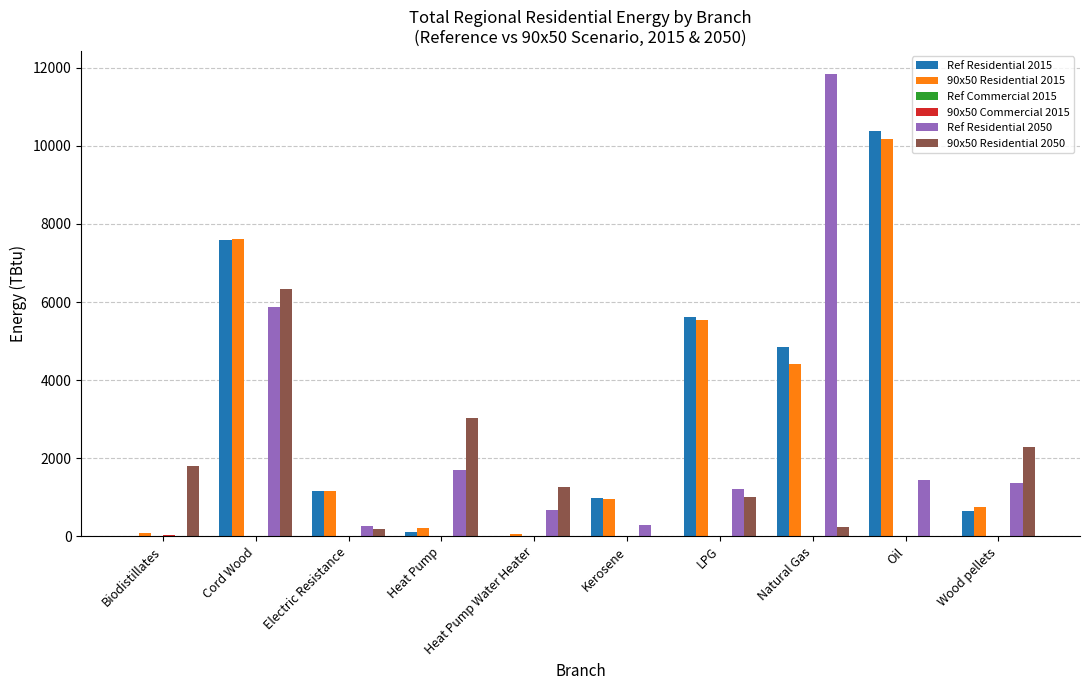

Which category has the highest value across all series?

Natural Gas